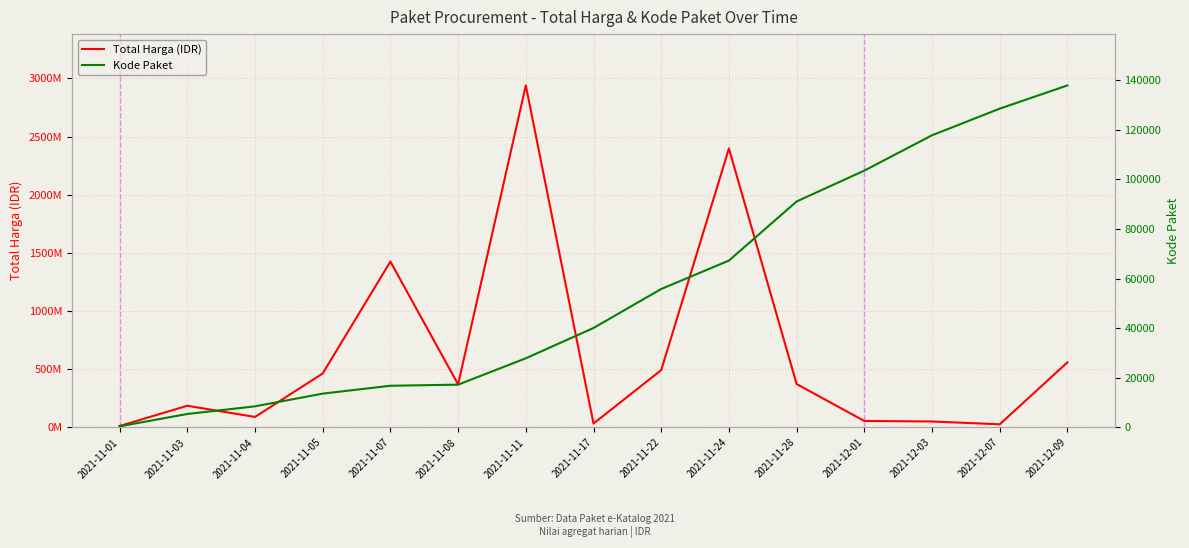

What is the highest value of the Total Harga (IDR) series?

2939433240